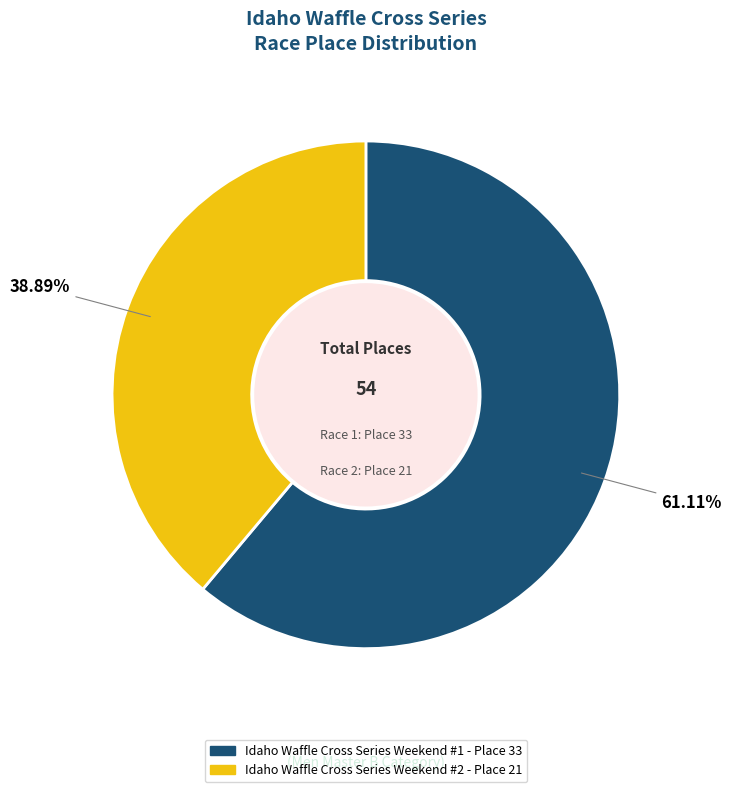

The Idaho Waffle Cross Series Weekend #1 slice represents 61% of the pie. True or false?

True